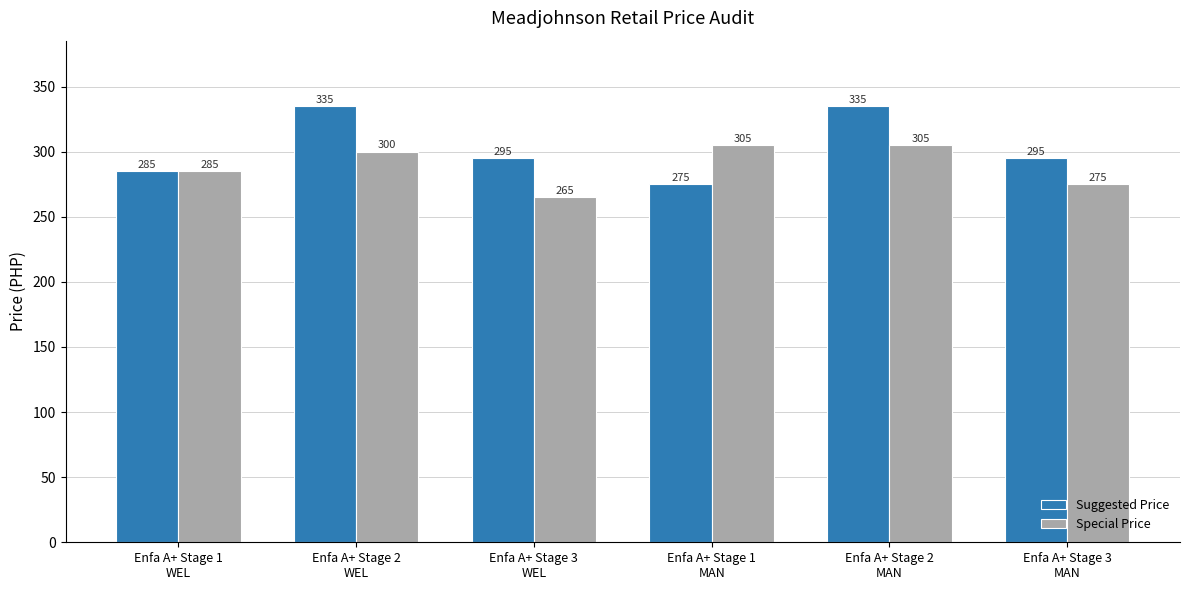

Are the bars grouped side by side (vs. stacked)?

Yes